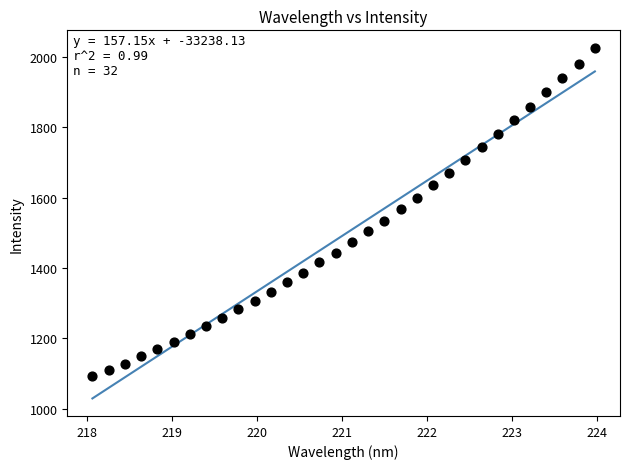

What is the range of X values (max minus min)?

5.9